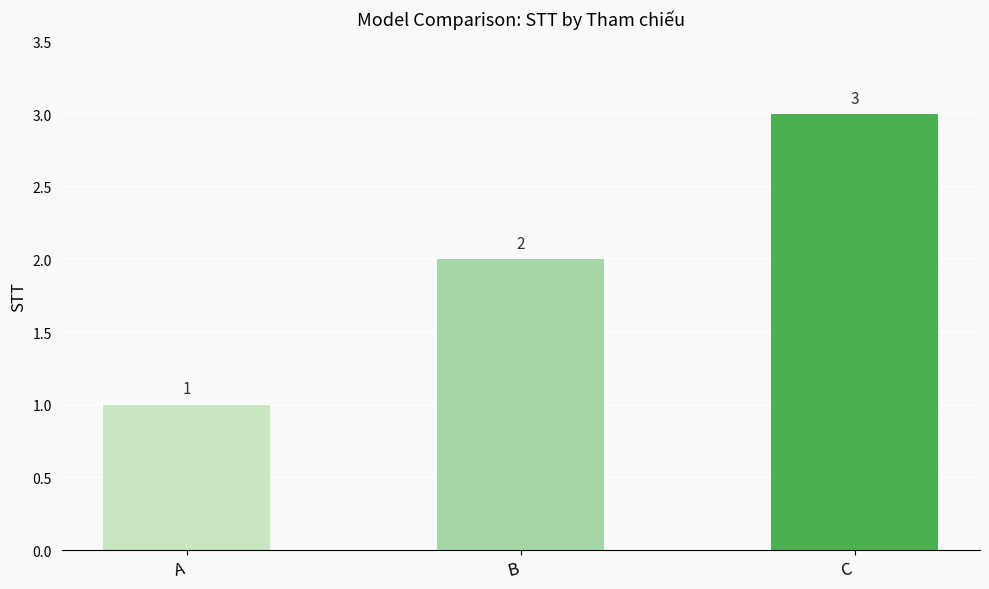

Approximately how many times larger is the value at C compared to B?

1.5